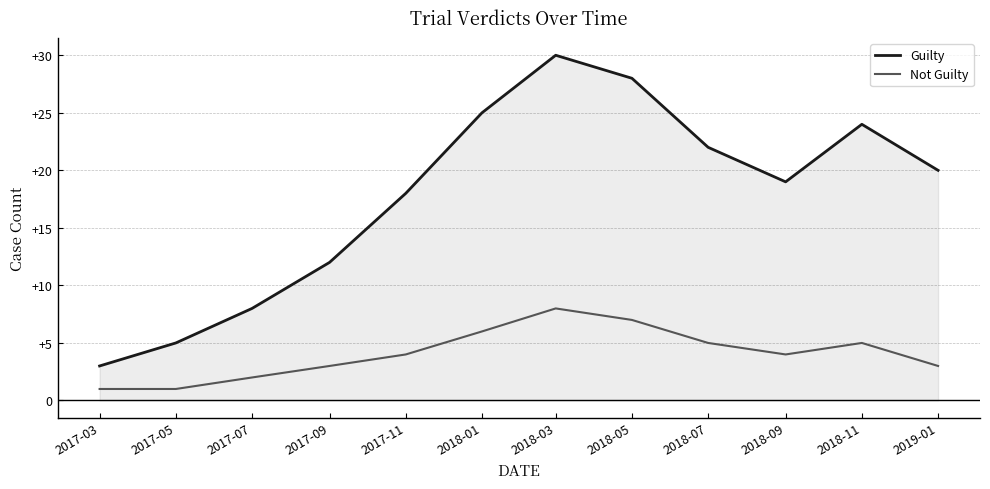

The value of Not Guilty at 2019-01 is 2. True or false?

False